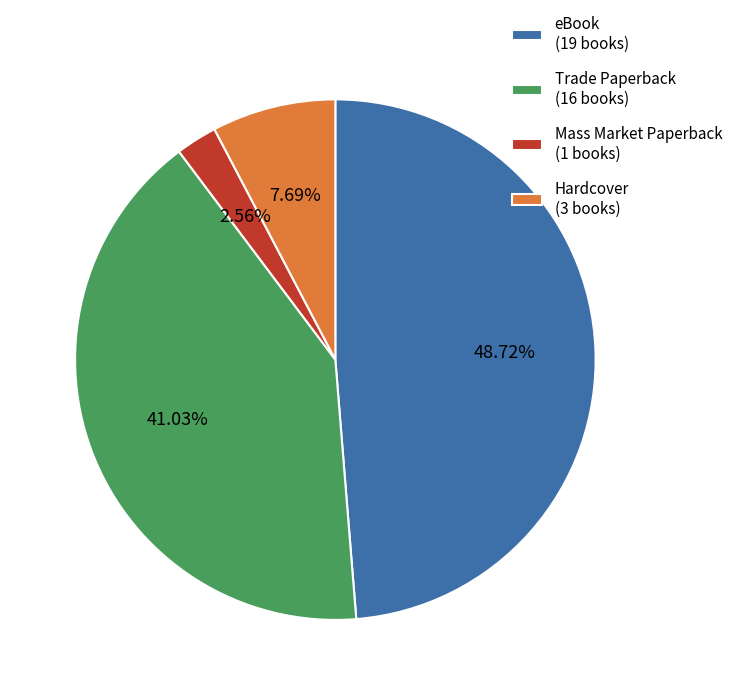

To the nearest percent, what portion does Hardcover represent?

8%